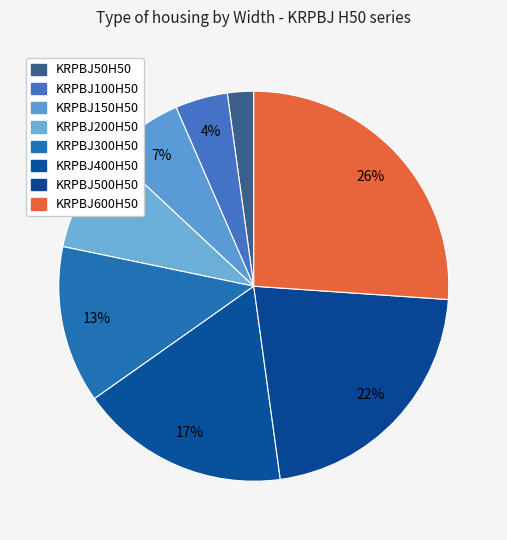

To the nearest percent, what portion does KRPBJ200H50 represent?

9%